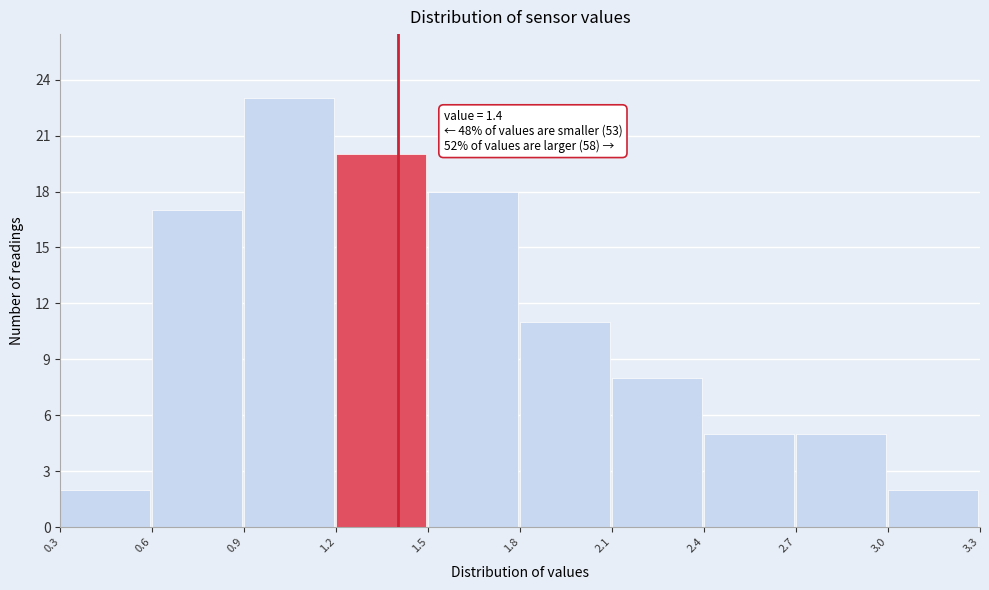

Which range on the x-axis has the tallest bar?

0.9 to 1.2